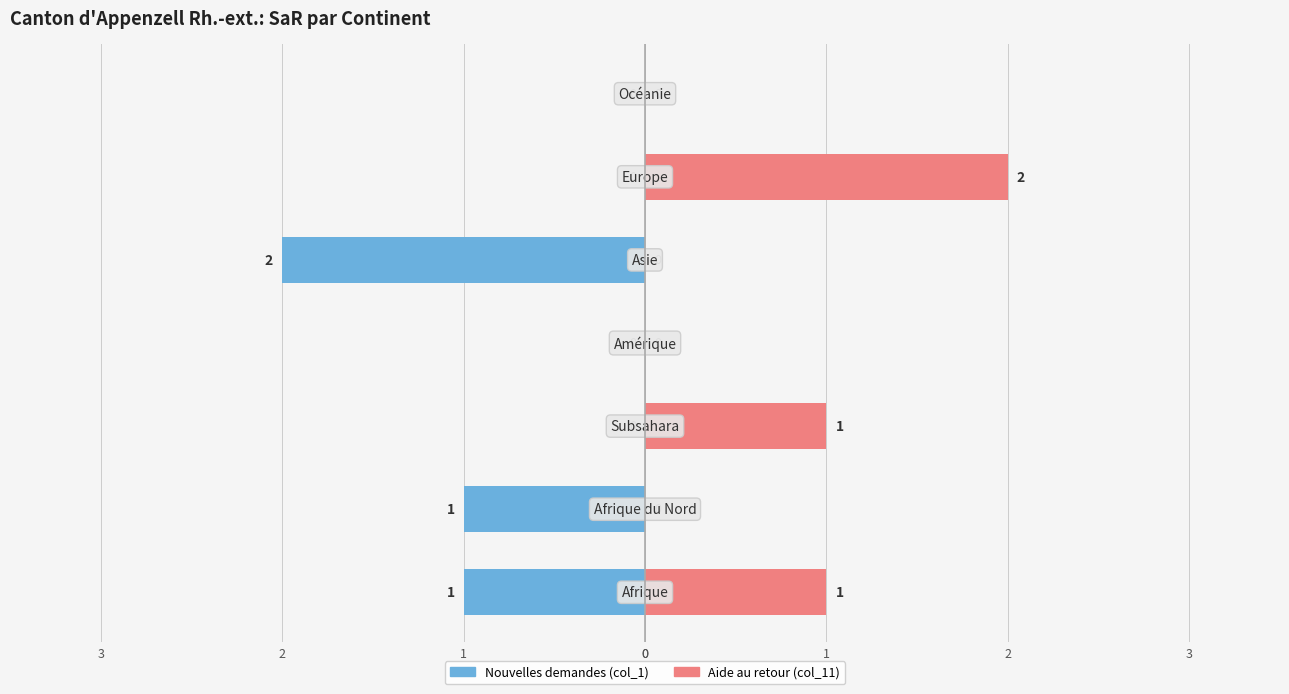

What is the spread (max minus min) of values at 2?

1